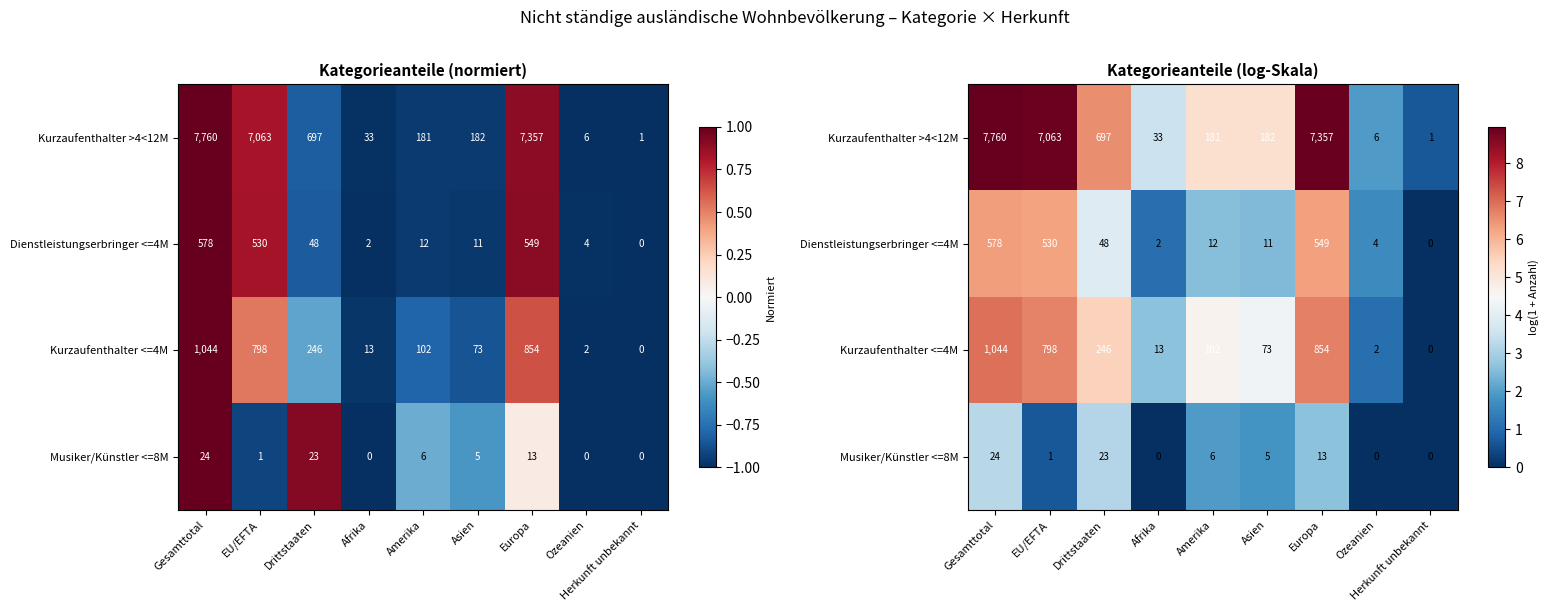

At which category is the sum across all series the highest?

Gesamttotal